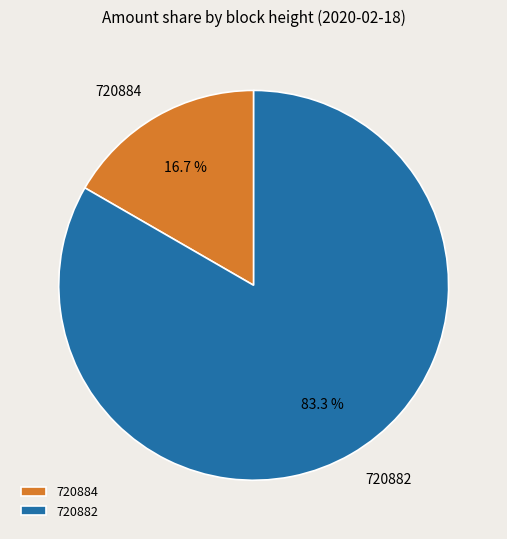

Does 720882 account for over 50% of the chart?

Yes